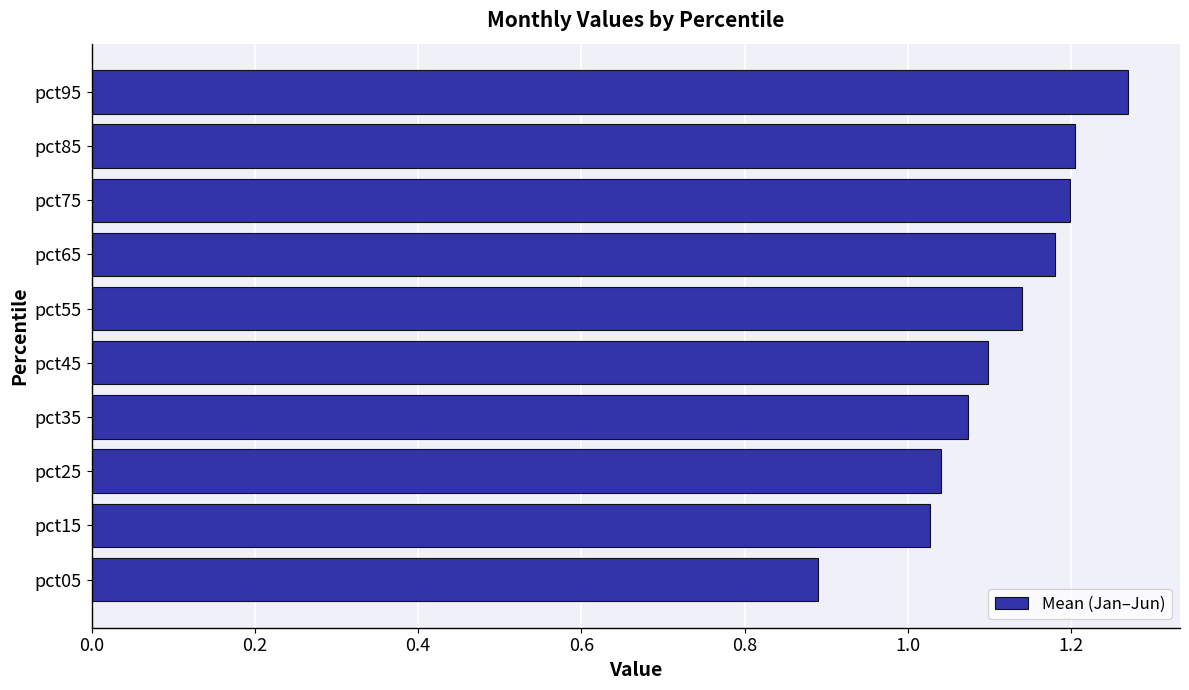

Count the number of categories in the chart.

10